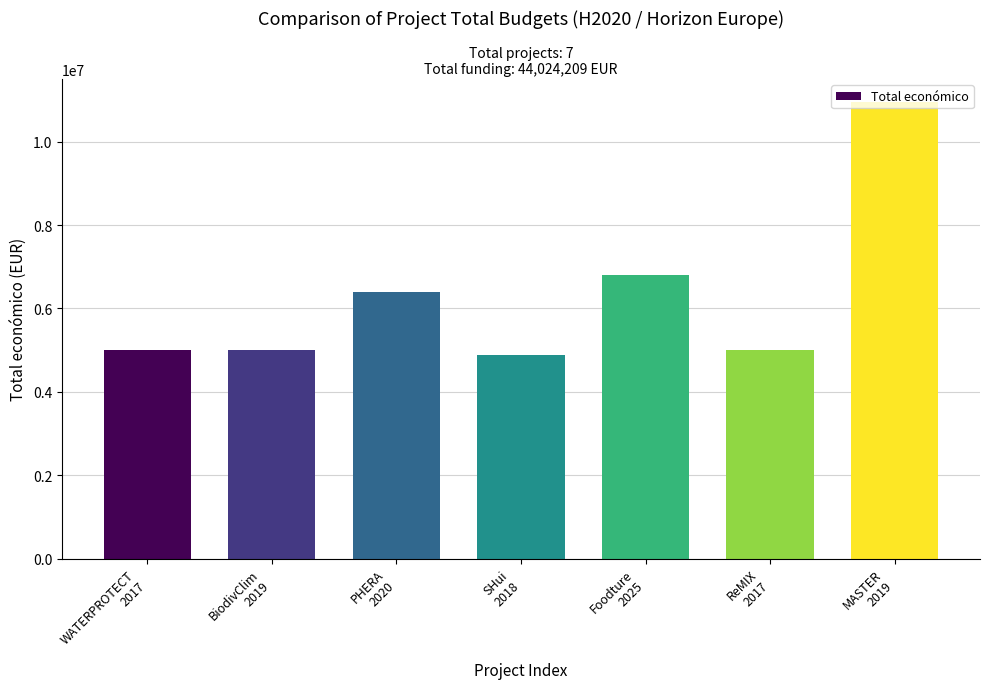

What is the smallest value displayed?

4884493